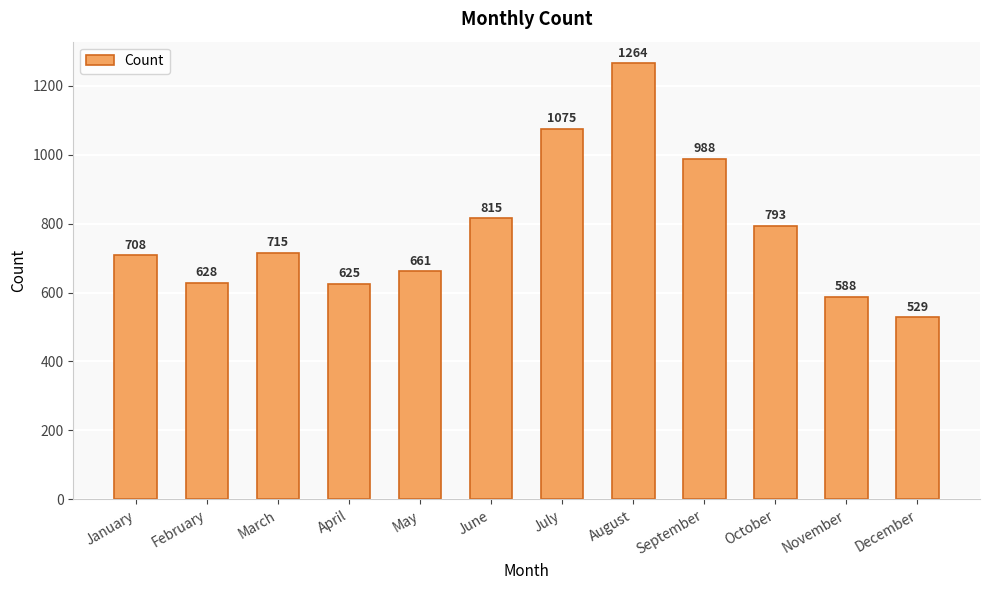

Are the bars horizontal?

No